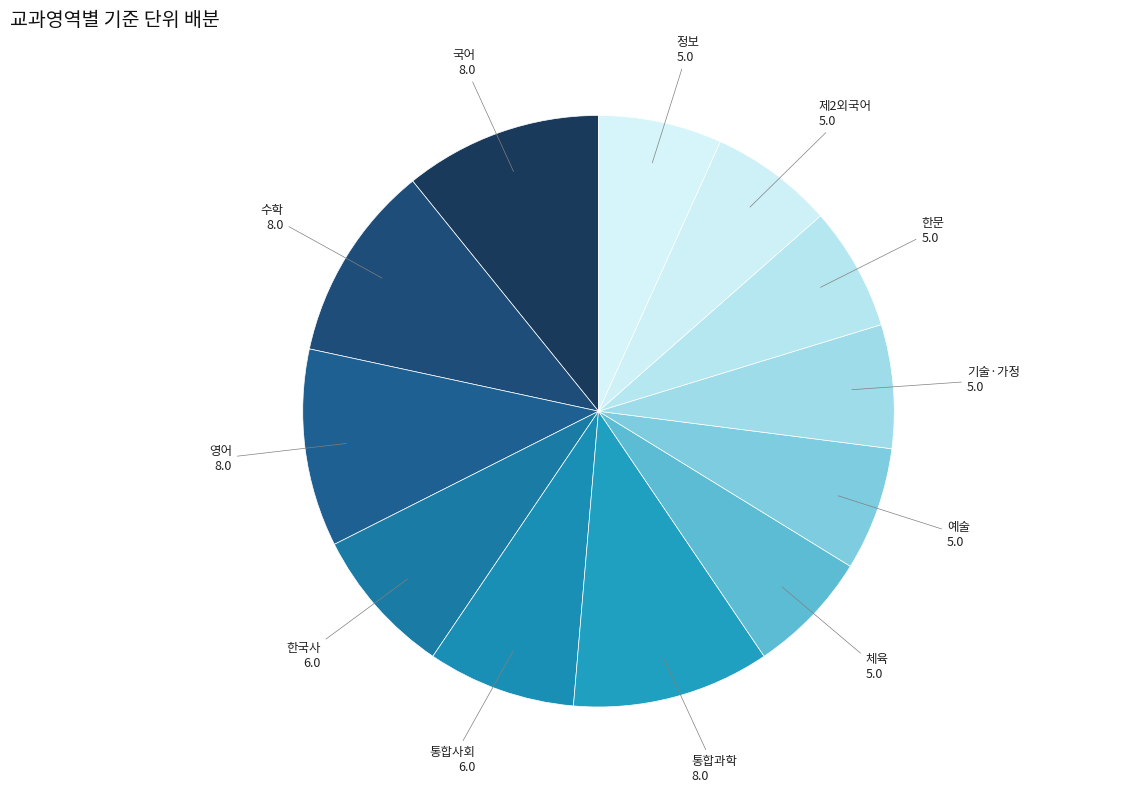

Is 영어 the majority of the pie?

No